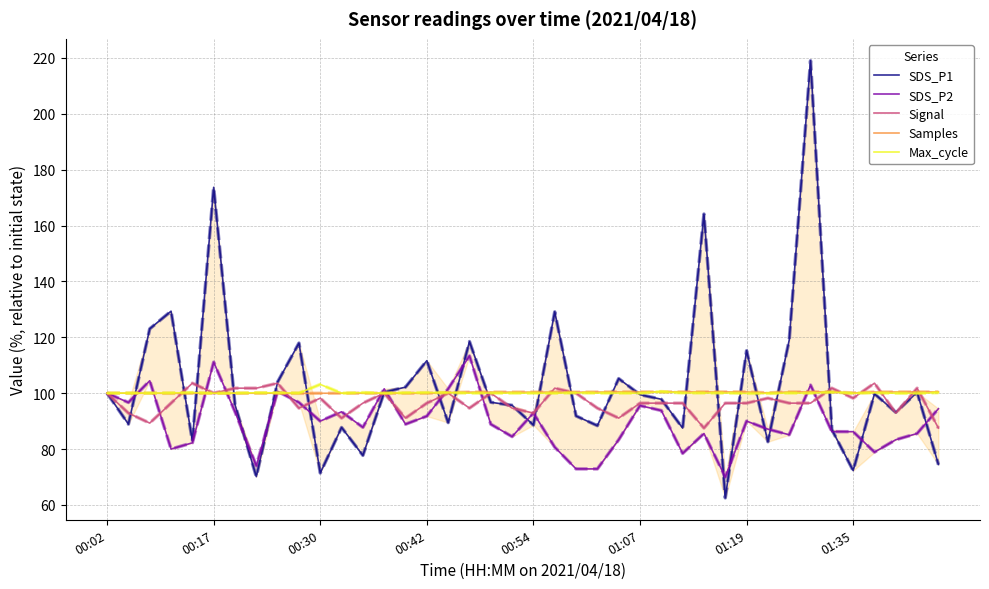

Is it true that Signal equals 103.6 at 36?

True